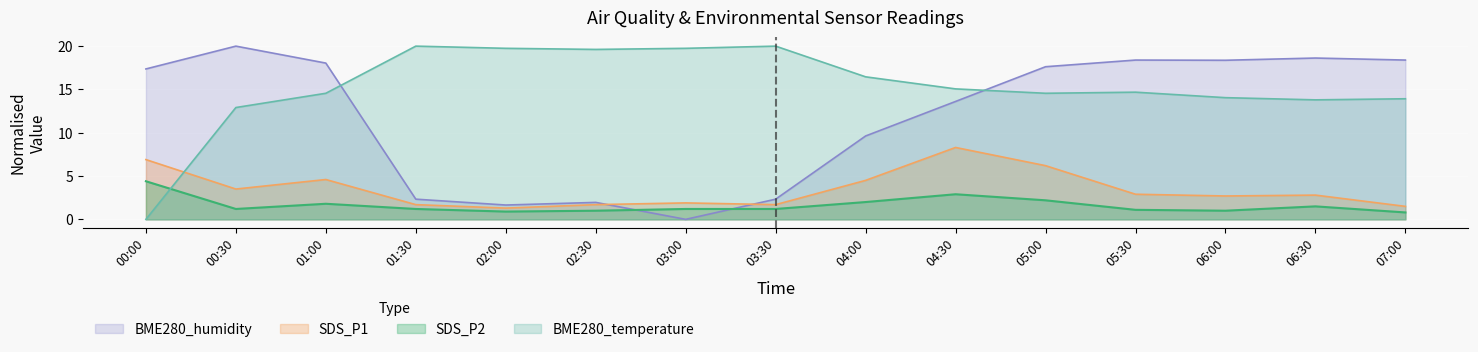

True or false: SDS_P1 and SDS_P2 cross at least once.

False